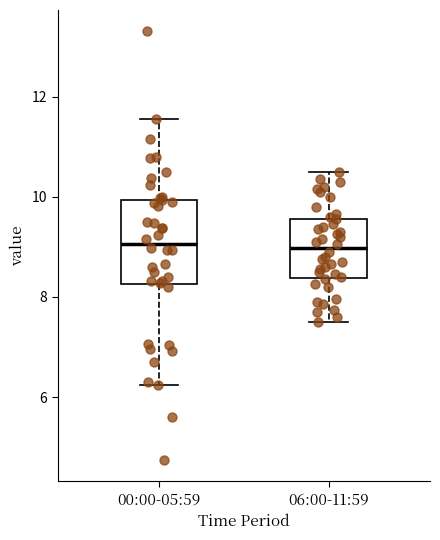

Where is the upper edge of the box for 06:00-11:59 on the y-axis? The values are not printed on the chart, so give them approximately, as read against the axis.

9.6